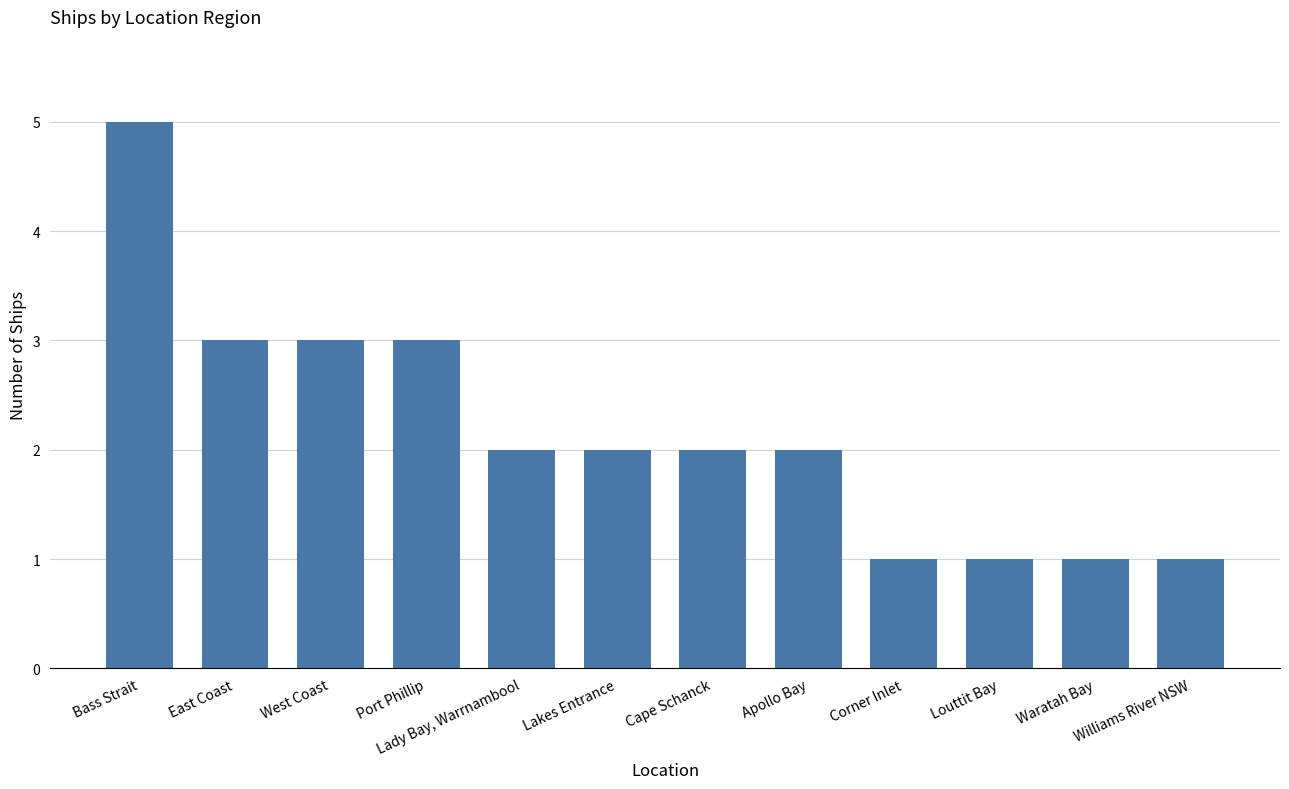

What is the average value?

2